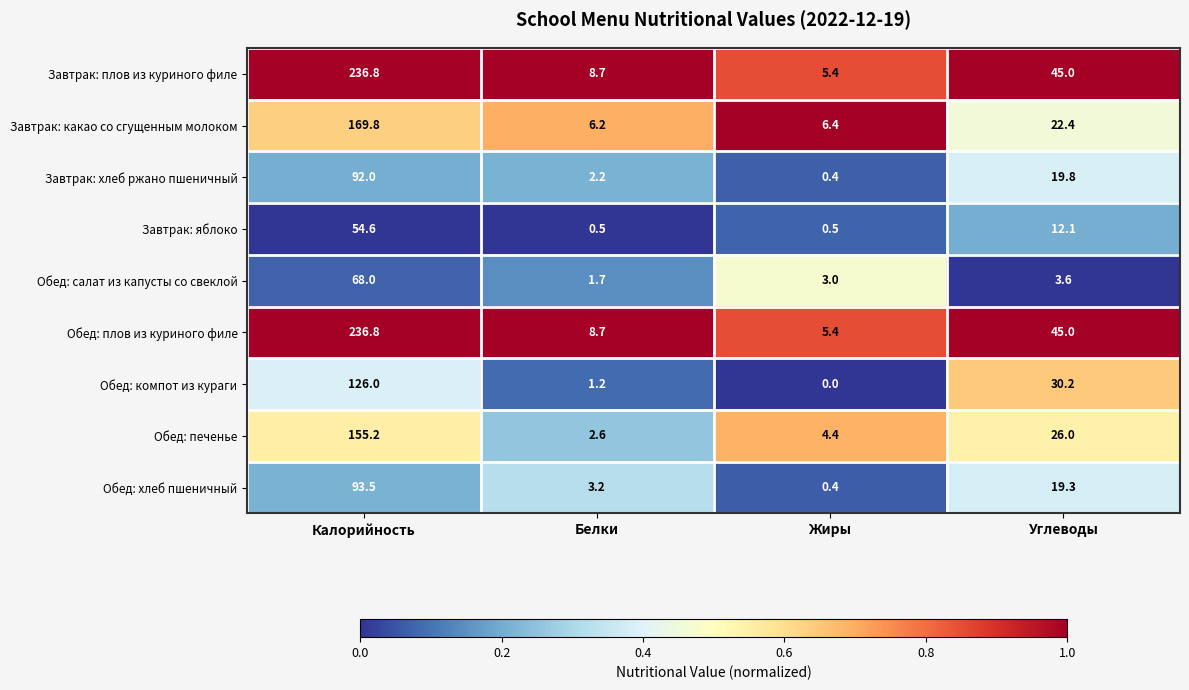

What is the maximum value shown in the chart?

236.8